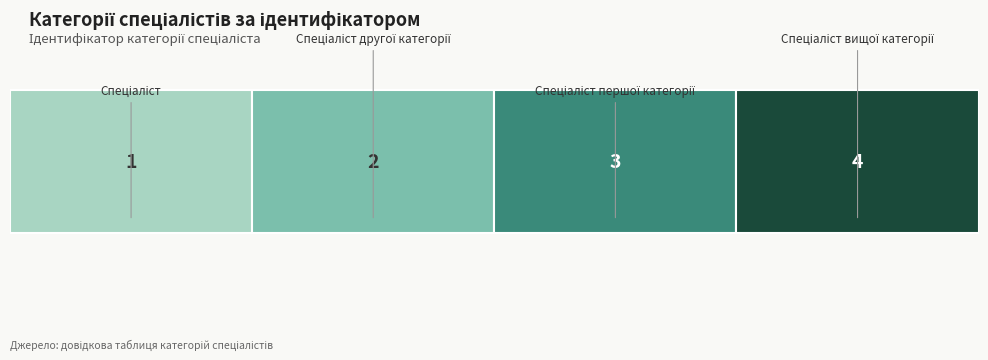

Is it true that the value at Спеціаліст вищої категорії is 2?

False